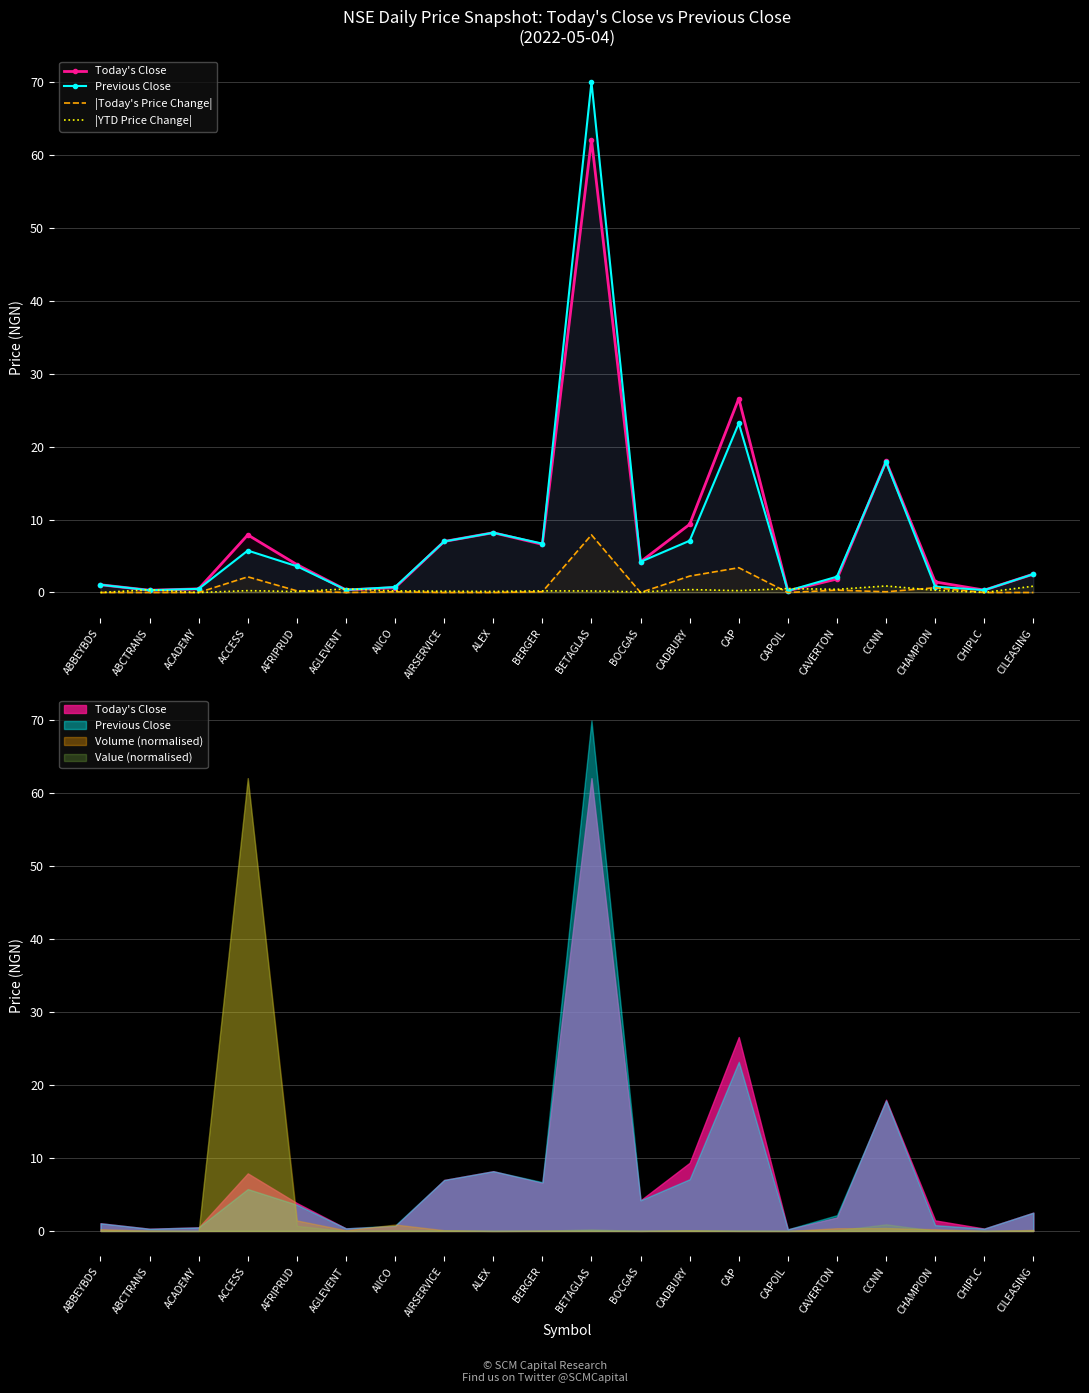

How many values in the Previous Close series are below 3?

10